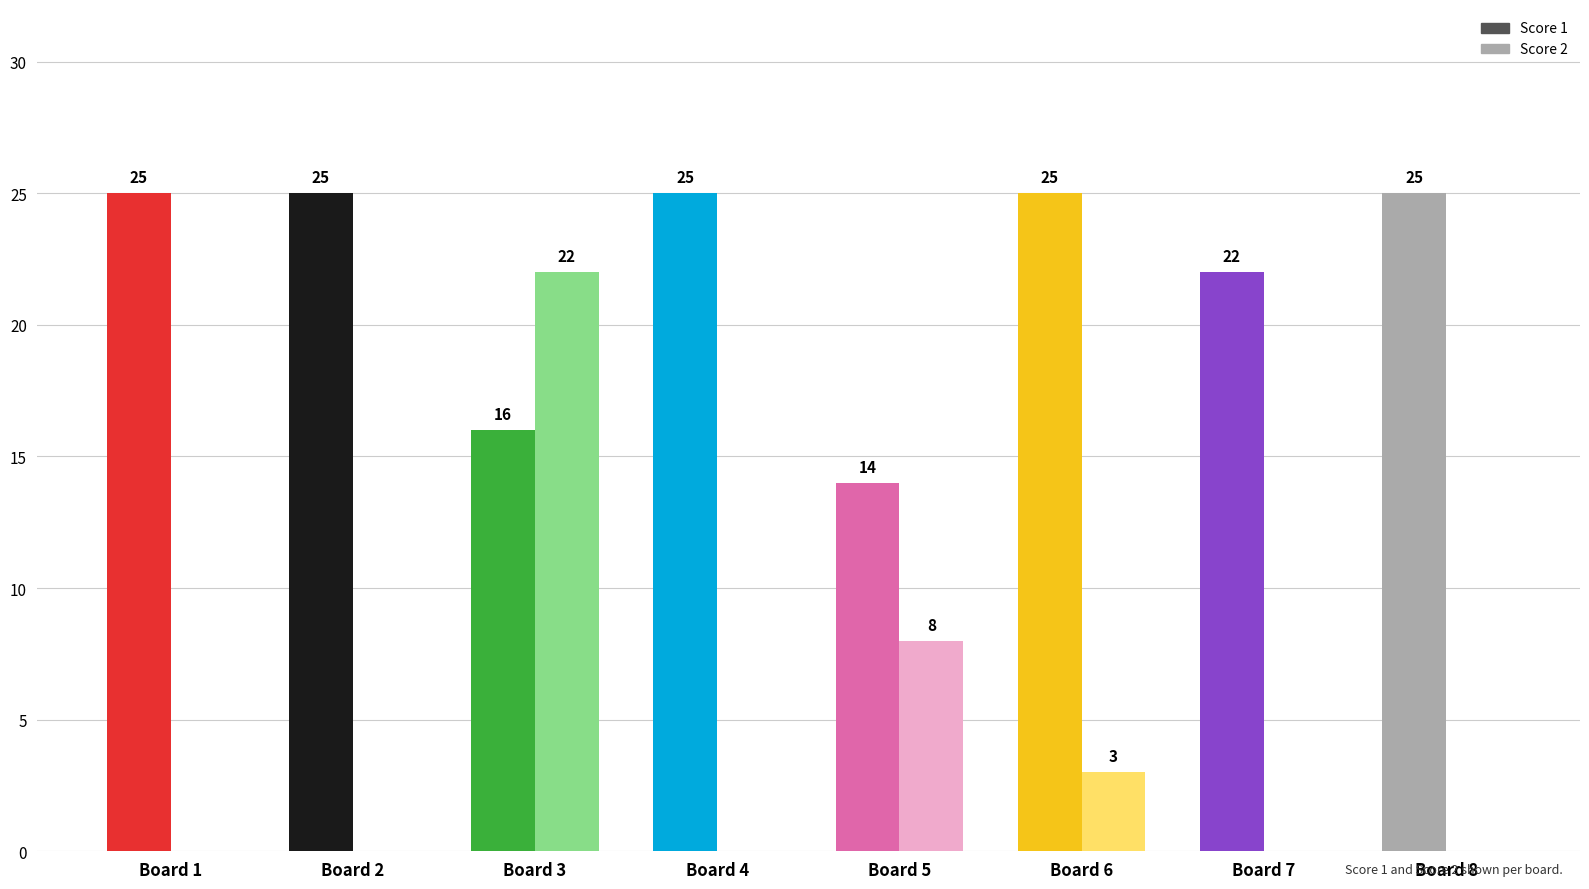

What is the value of the Score 1 bar at the 3rd from the left?

16